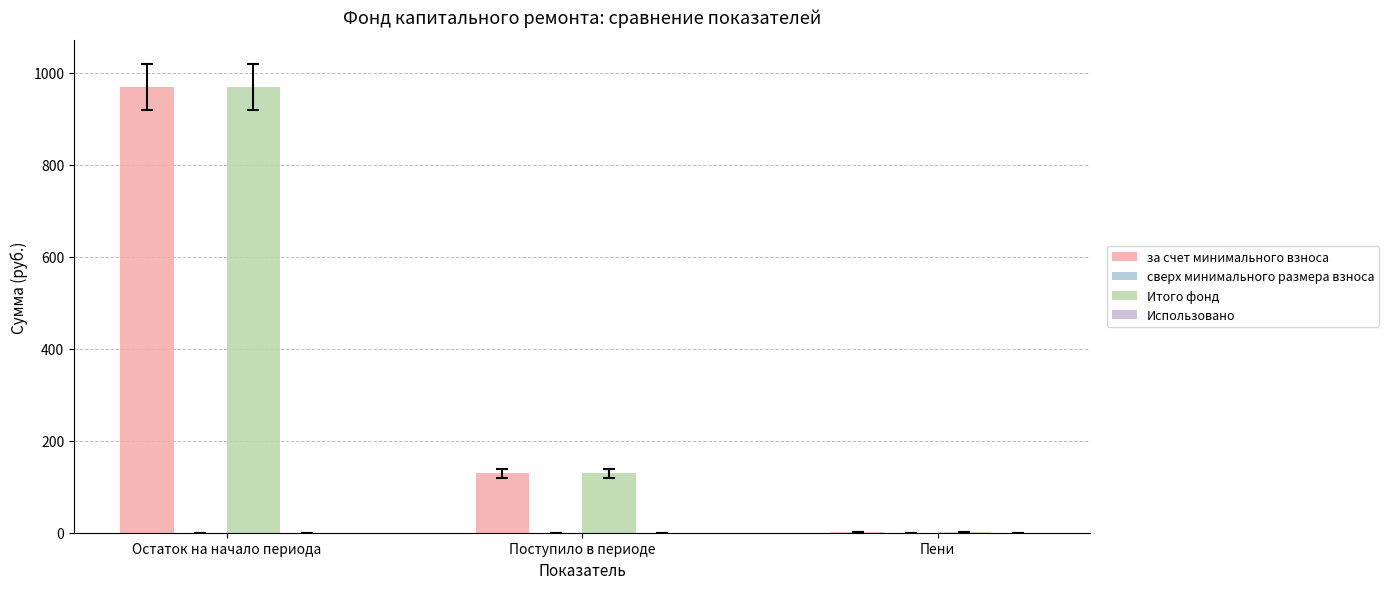

Count the number of data series in this chart.

2